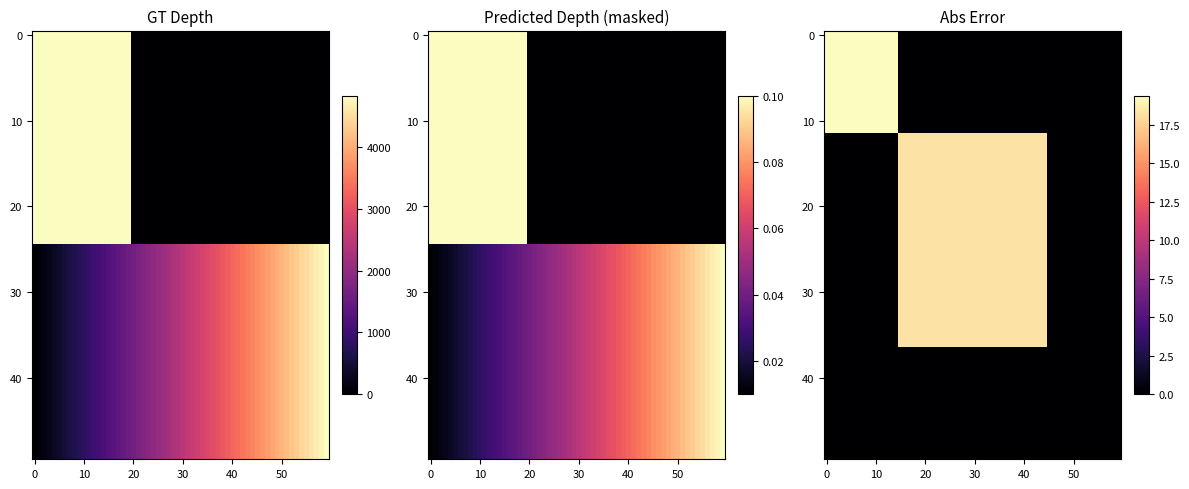

Is it true that 50777 equals 2523 at 50188?

False